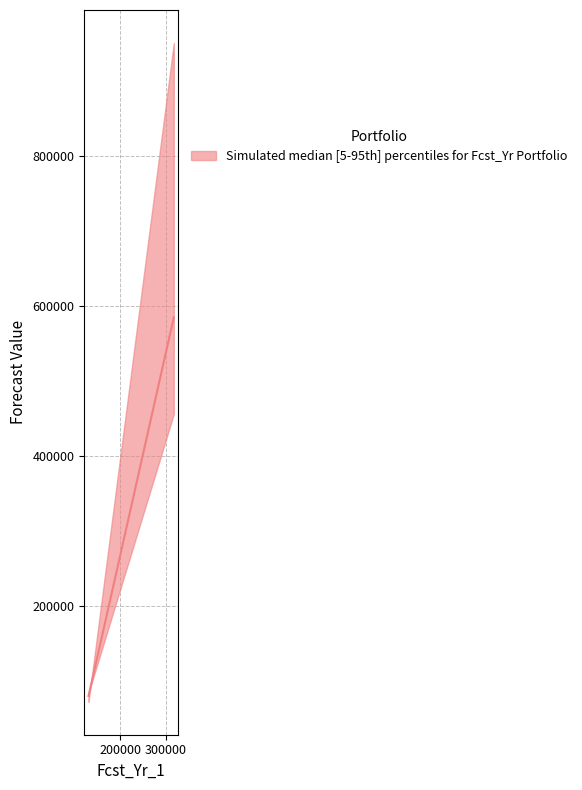

True or false: Fcst_Yr_2 has more than 0 interior local peaks.

False